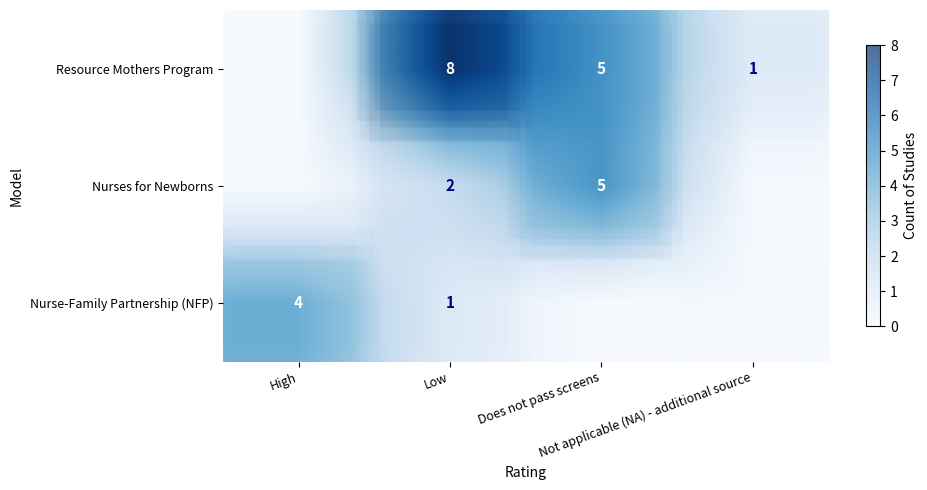

The value of Nurse-Family Partnership (NFP) at Low is 1. True or false?

True